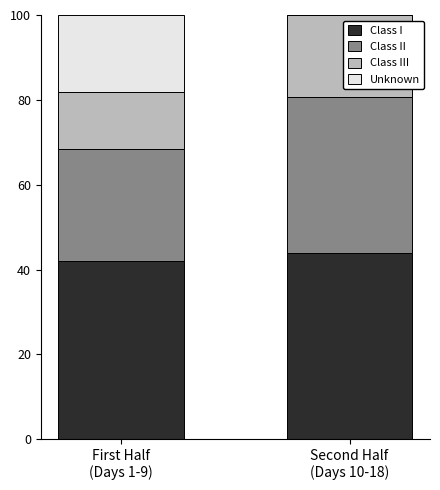

What is the maximum value for Class I?

43.9